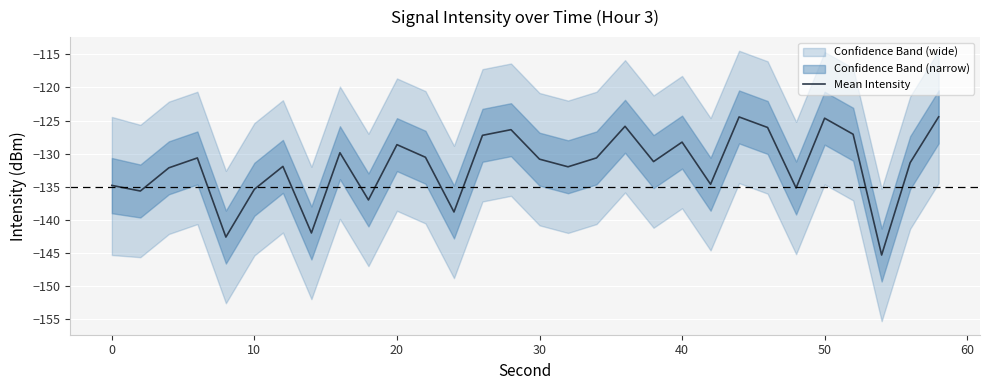

What is the highest value of the Mean Intensity series?

-124.4